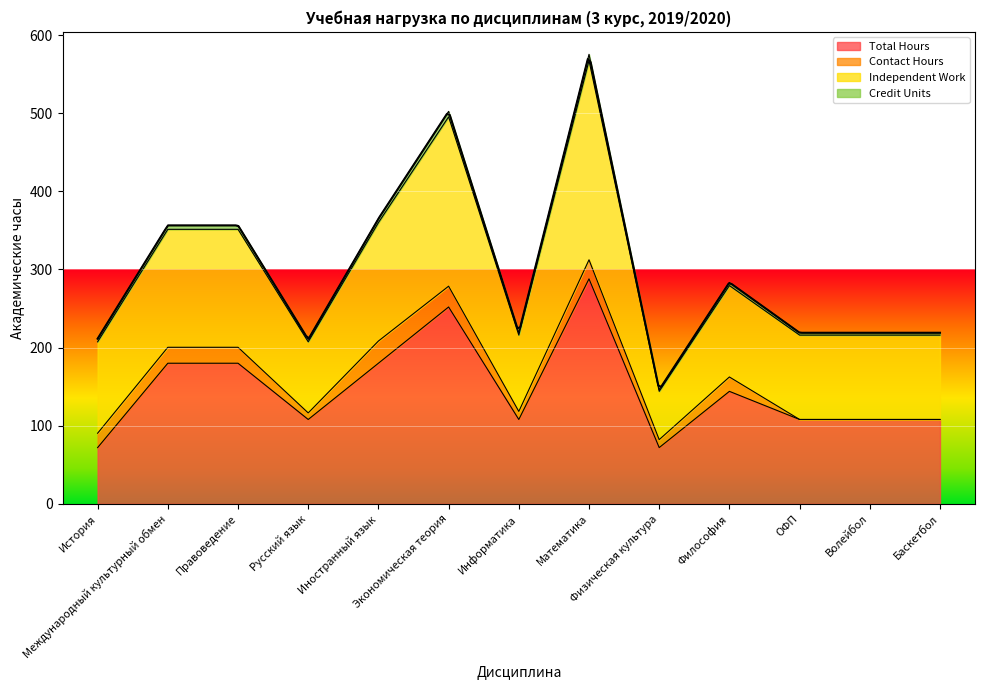

What is the maximum value for Total Hours?

288